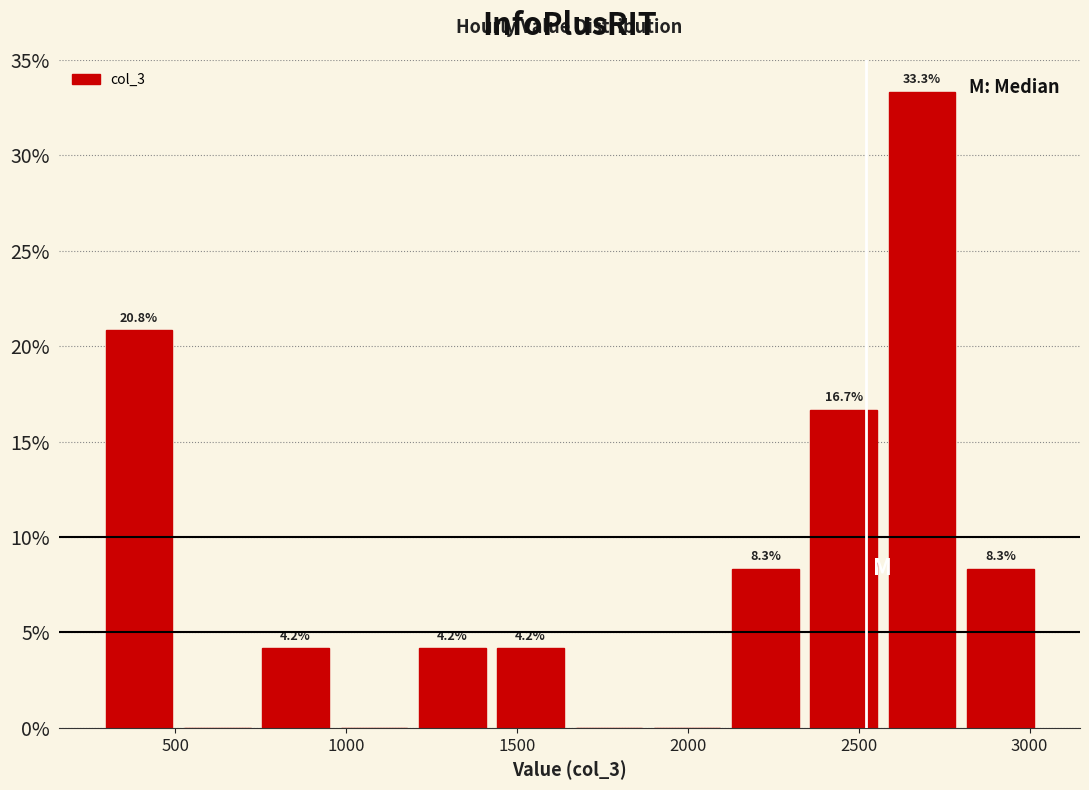

Over which range of the x-axis is the bar tallest?

2600 to 2800